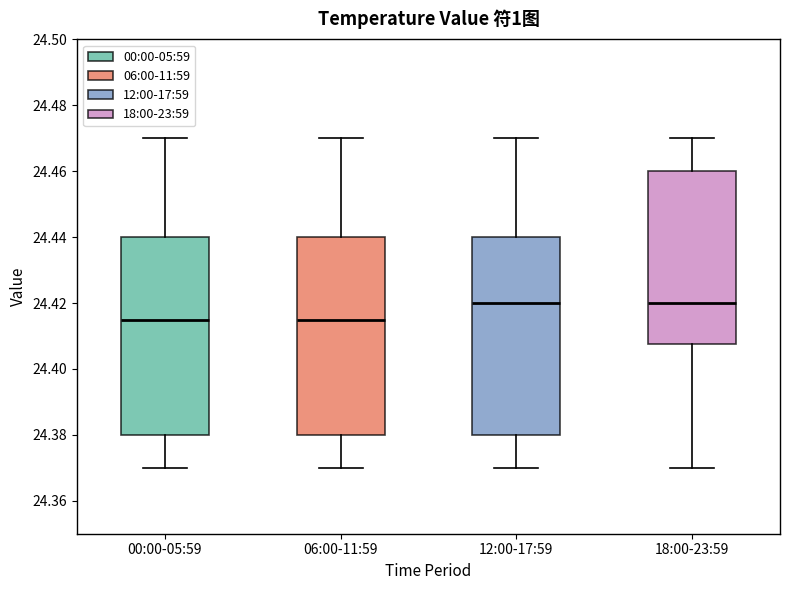

Reading left to right, transcribe this box plot: for each box, give where its median line is, the range the box spans, and where its two whiskers end, as read against the y-axis. The values are not printed on the chart, so give them approximately, as read against the axis.

00:00-05:59: median 24.416, box 24.380 to 24.440, whiskers 24.370 to 24.470
06:00-11:59: median 24.416, box 24.380 to 24.440, whiskers 24.370 to 24.470
12:00-17:59: median 24.420, box 24.380 to 24.440, whiskers 24.370 to 24.470
18:00-23:59: median 24.420, box 24.408 to 24.460, whiskers 24.370 to 24.470